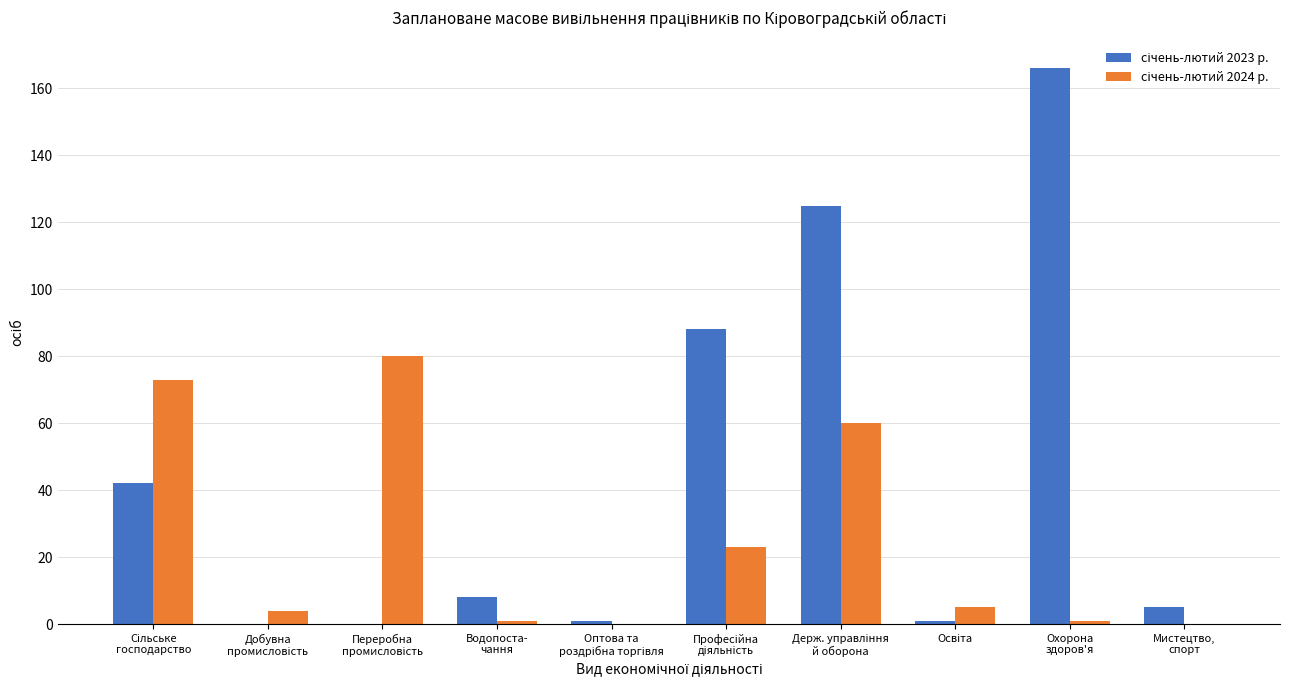

How many data points does each series have?

10